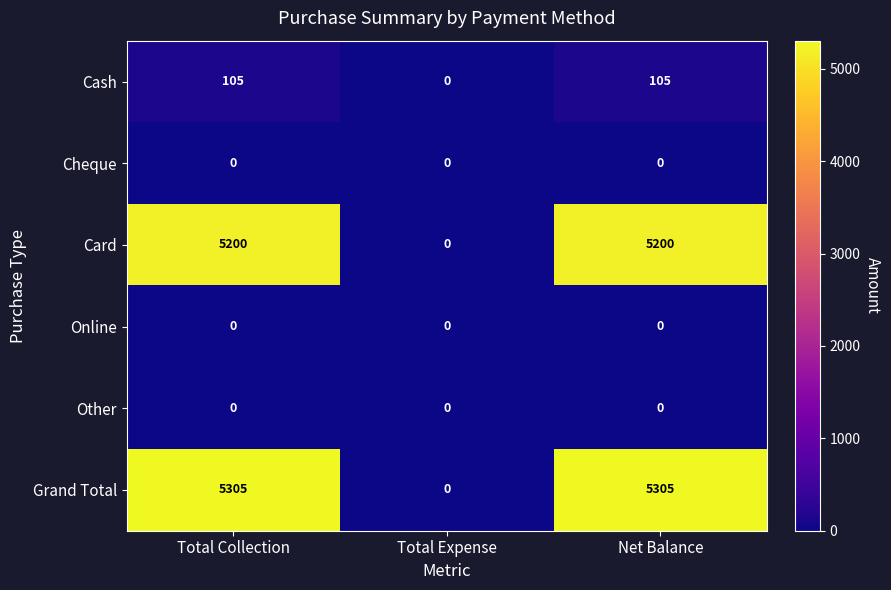

Which category has the lowest value in the Card series?

Total Expense